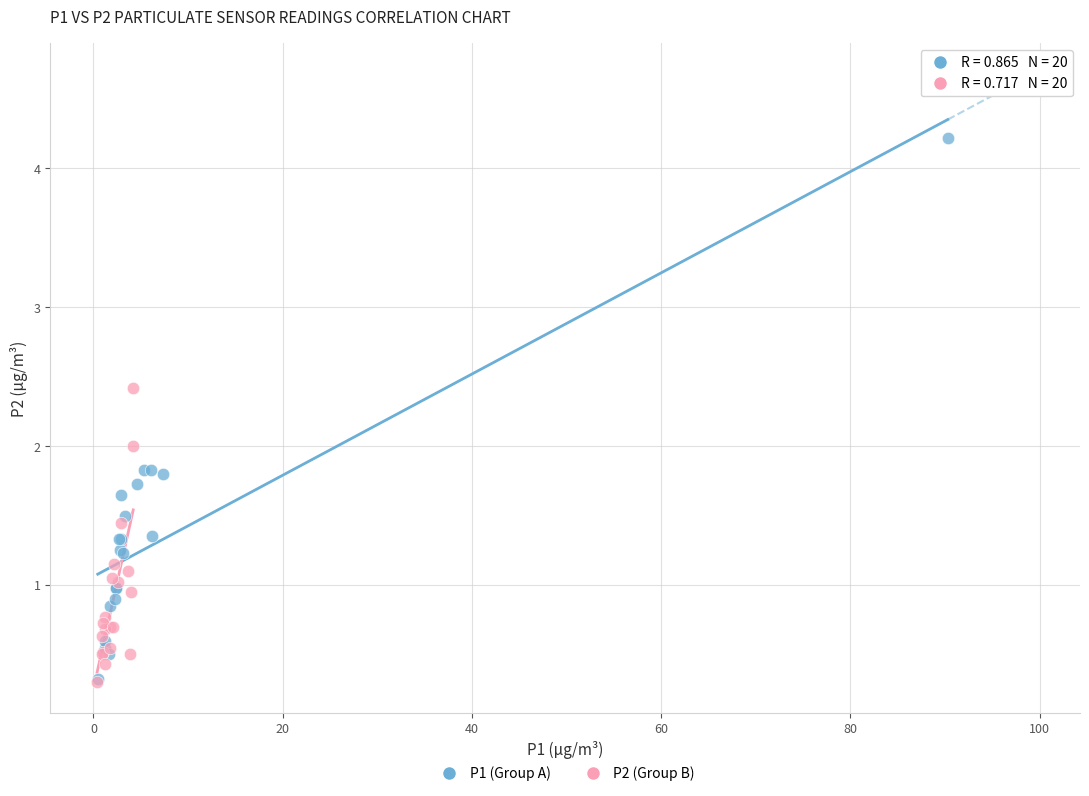

Which series has the widest spread of Y values?

P1 (Group A)